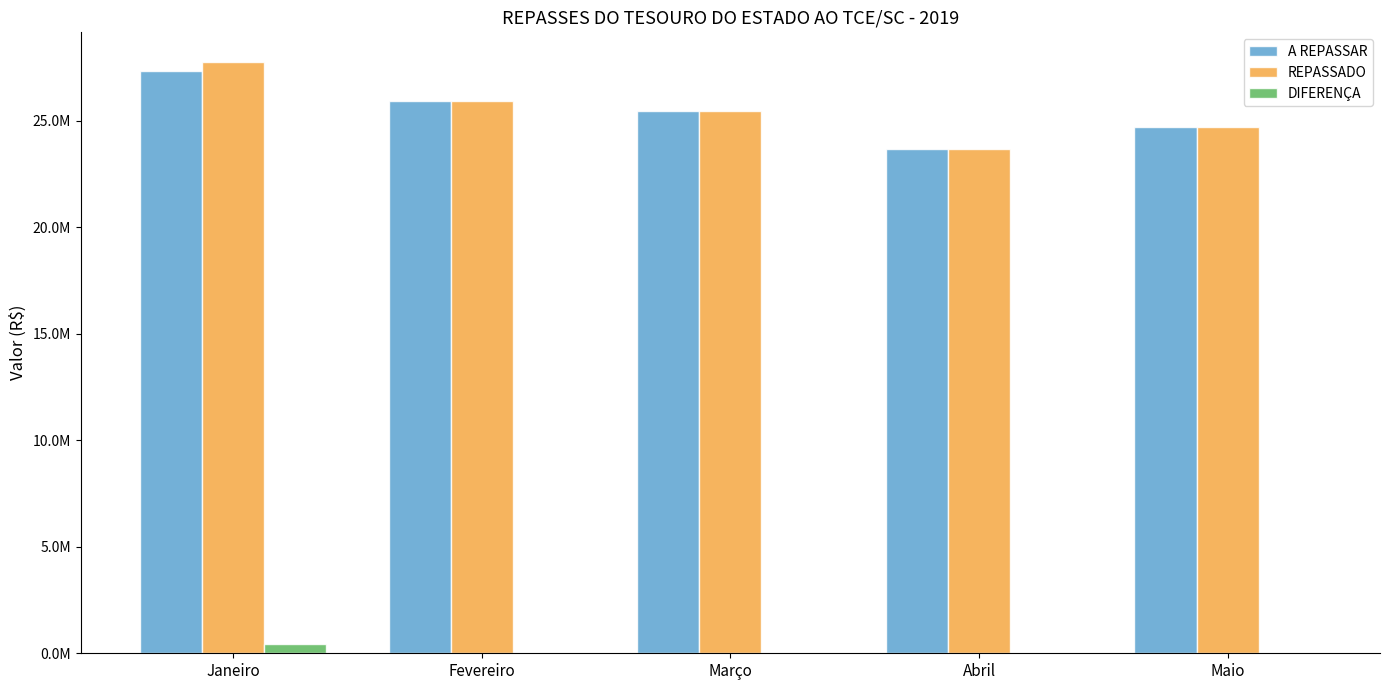

Does the chart contain stacked bars?

No